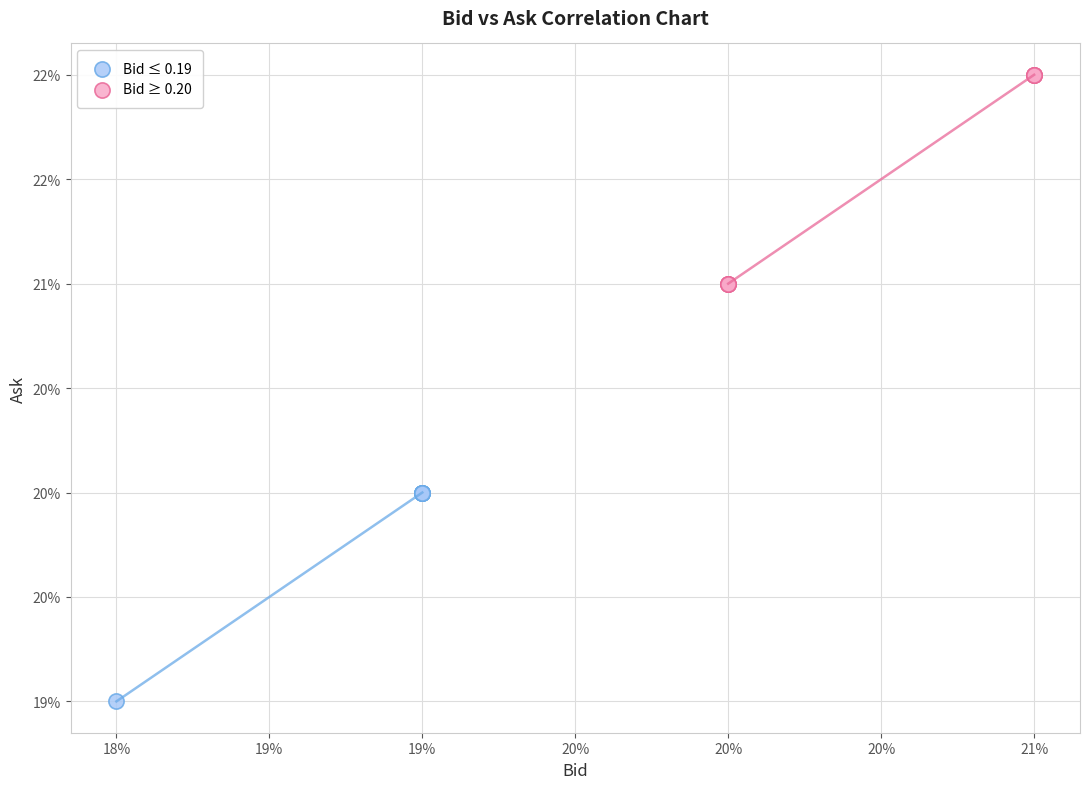

What are all the series names shown in the legend?

Bid ≤ 0.19, Bid ≥ 0.20